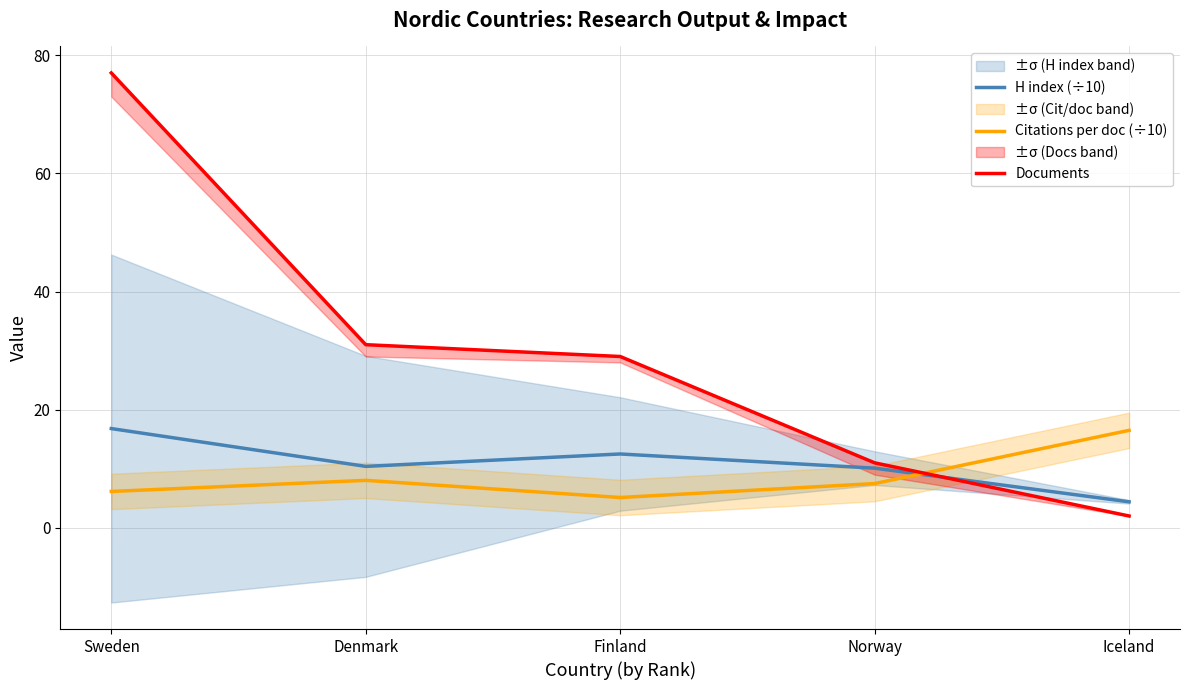

Between which two adjacent categories do Documents and H index (÷10) first intersect?

Norway and Iceland